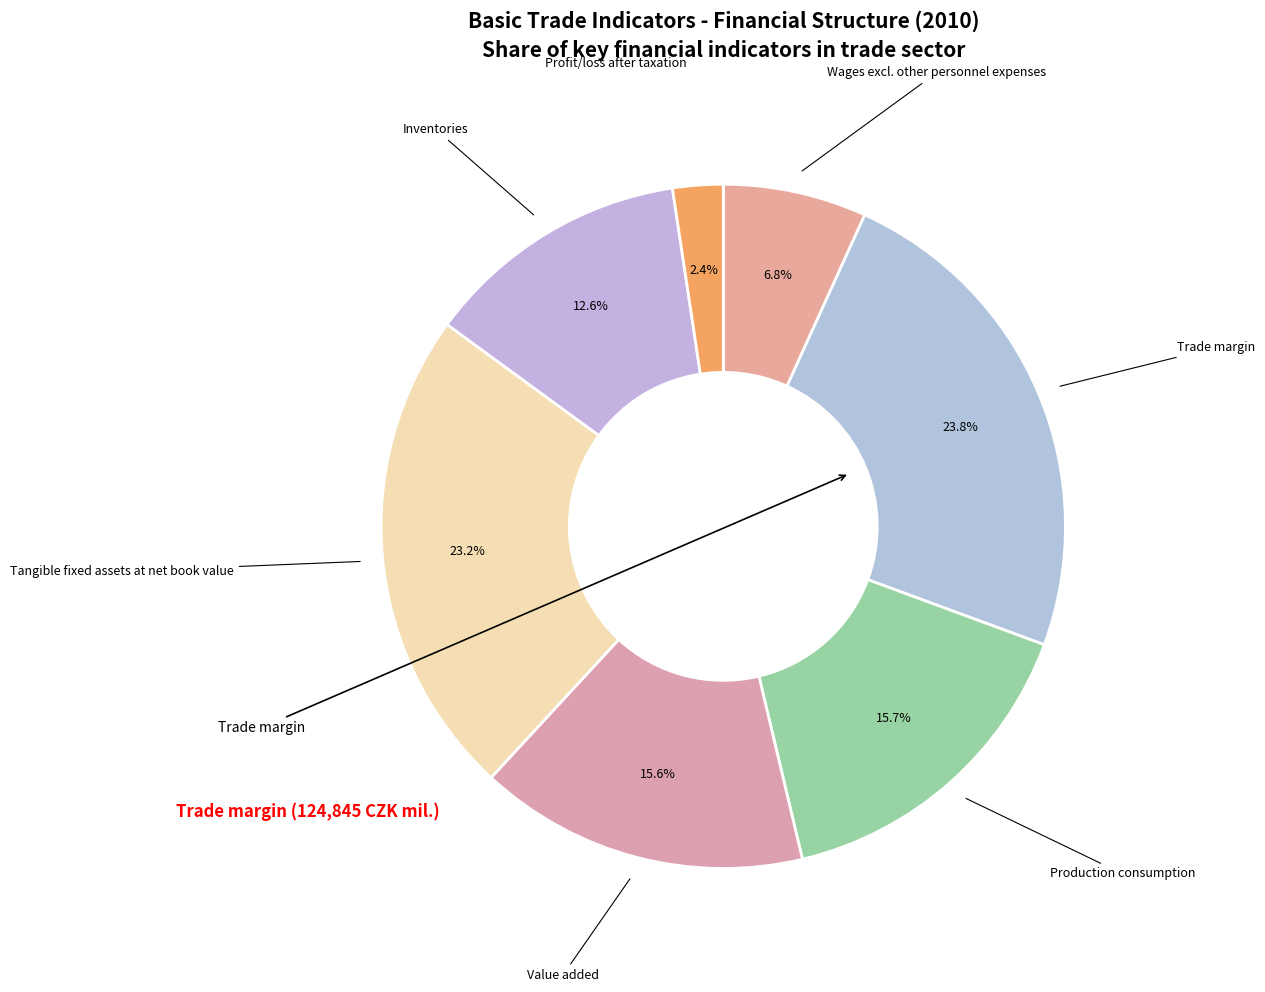

How many segments does this pie chart have?

7